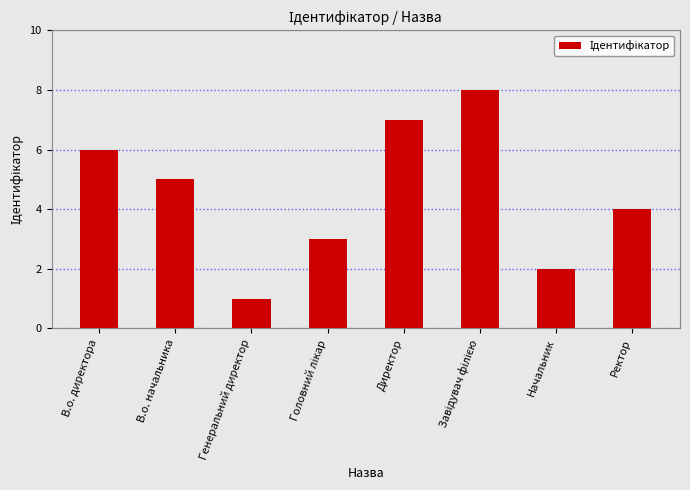

The value at Директор is 10. True or false?

False